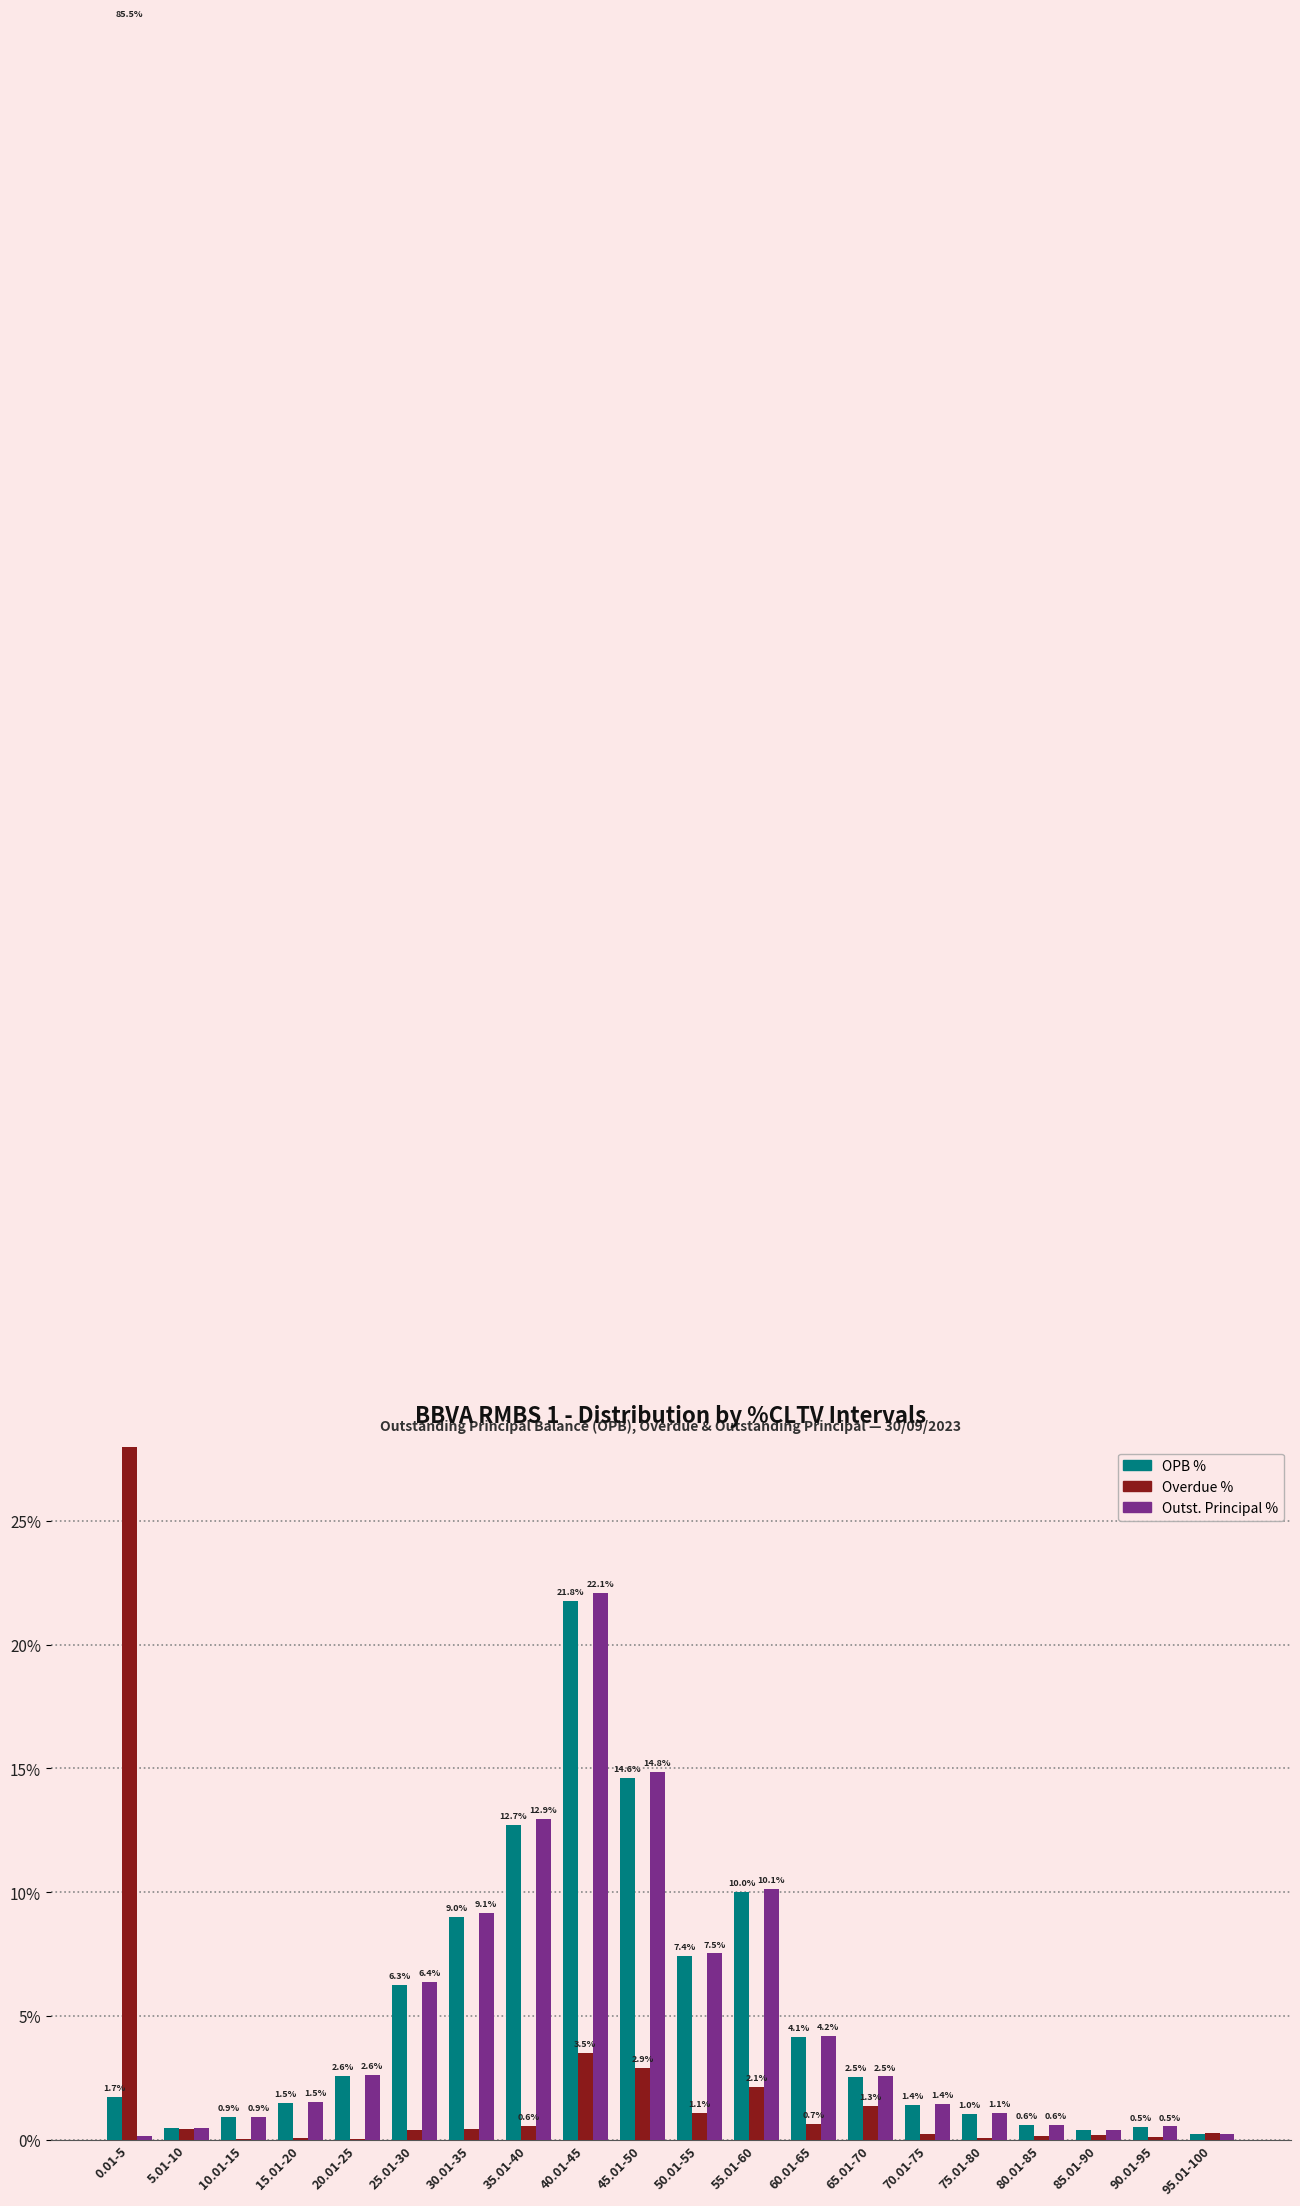

The value of Overdue % at 35.01-40 is 0.3. True or false?

False